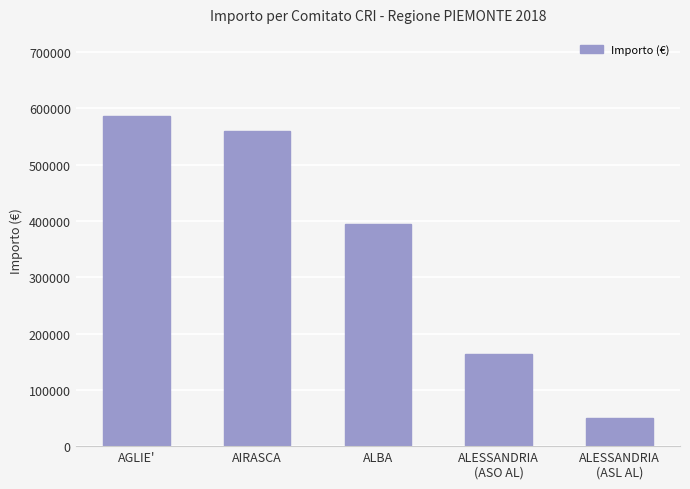

Reading left to right, extract all data points from this chart.

585899.1	559568.2	395048.0	164573.1	50000.0